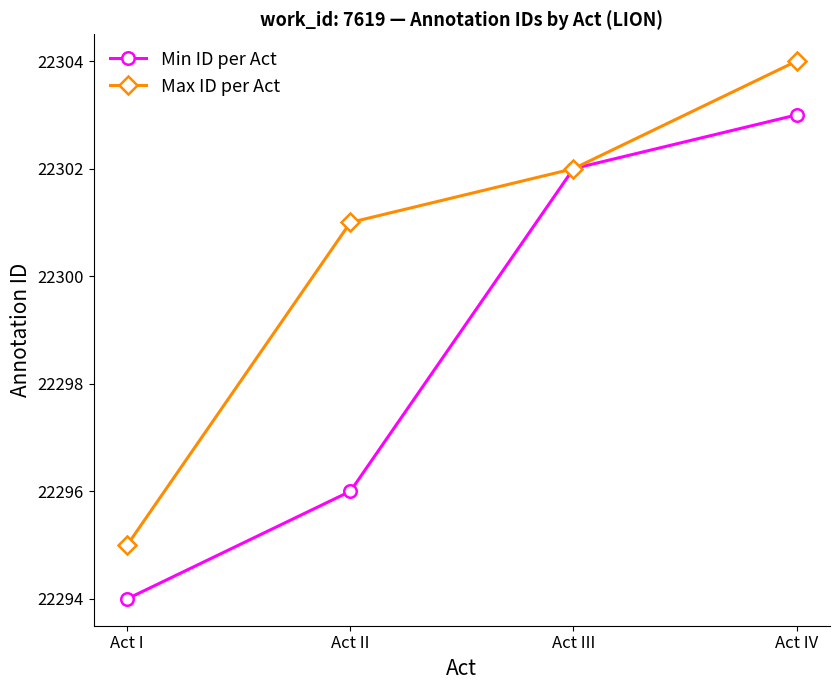

What is the approximate value of Max ID per Act at Act II?

22301